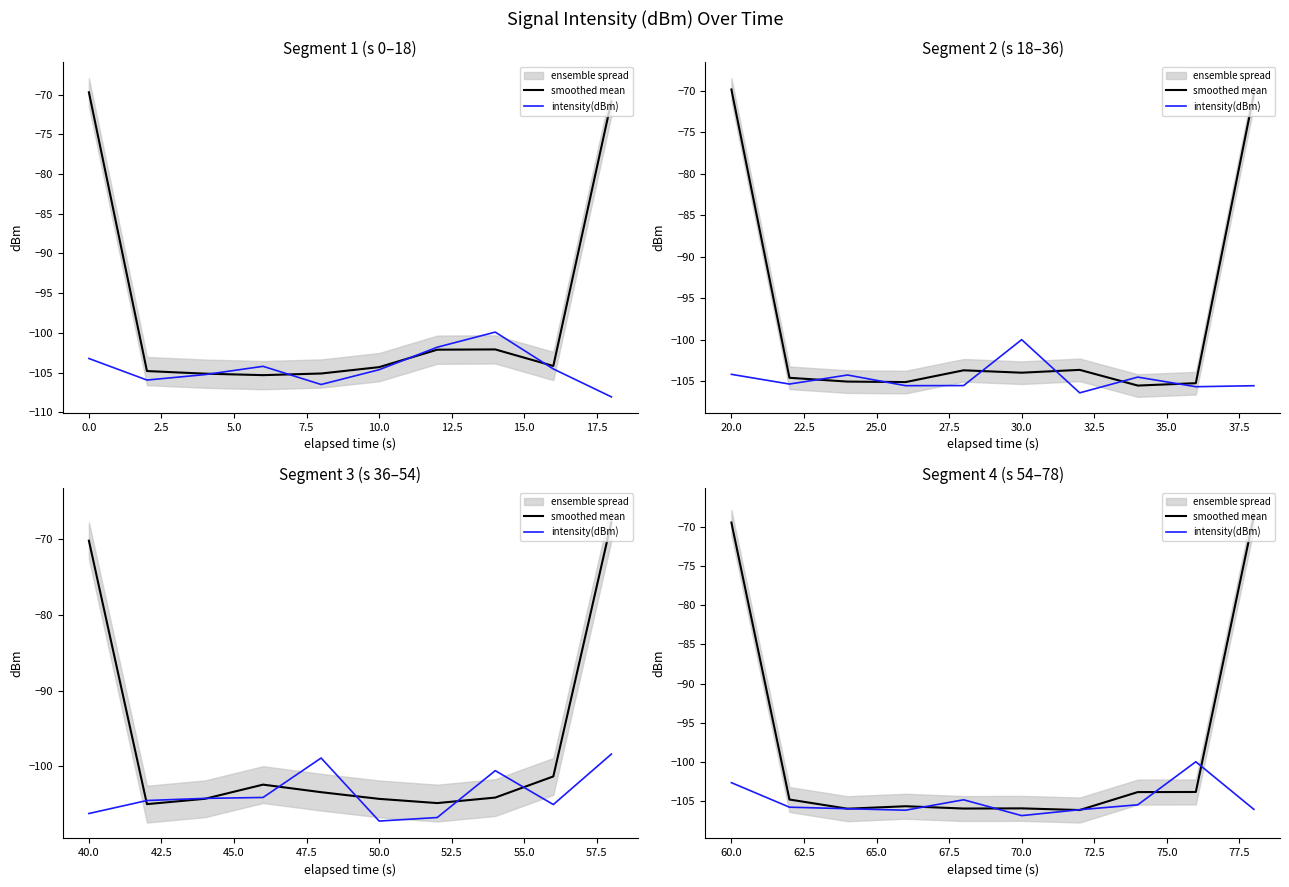

In intensity(dBm), how many points are higher than both neighbors (excluding endpoints)?

2